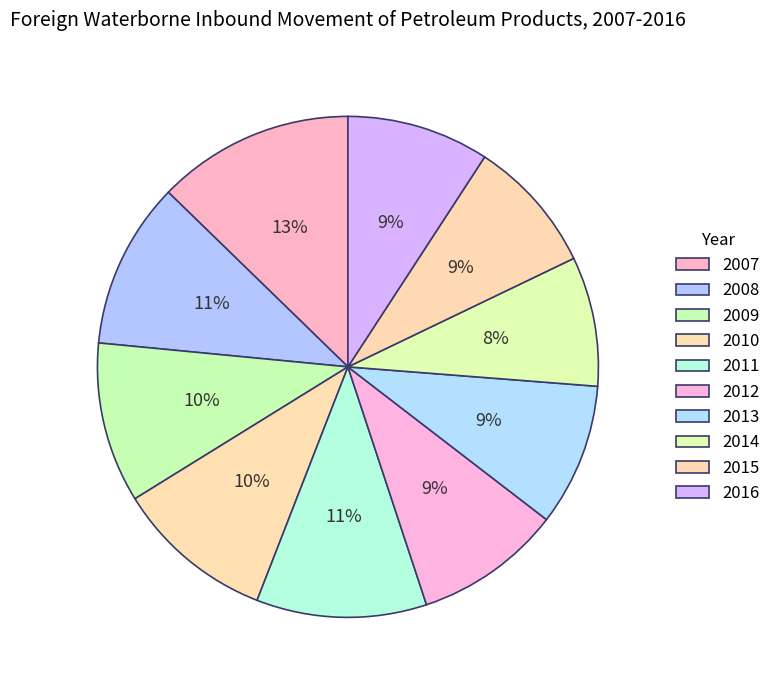

Which slice is the smallest?

2014